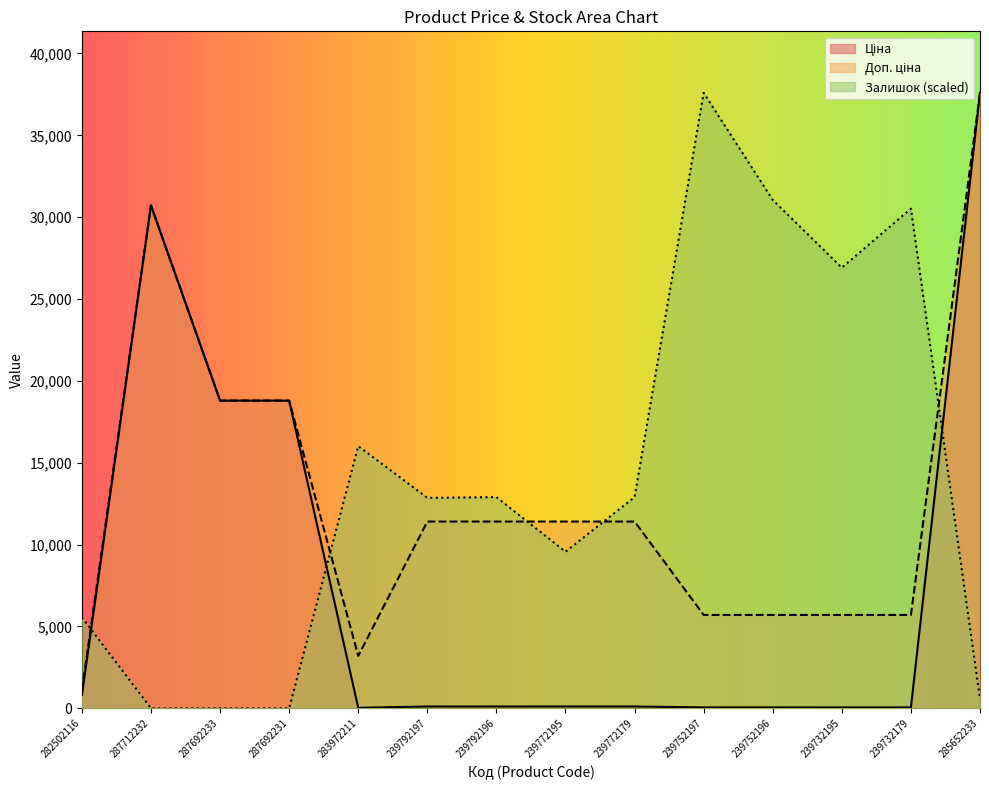

List the series in order of their overall mean, highest first.

Залишок, Доп. ціна, Ціна